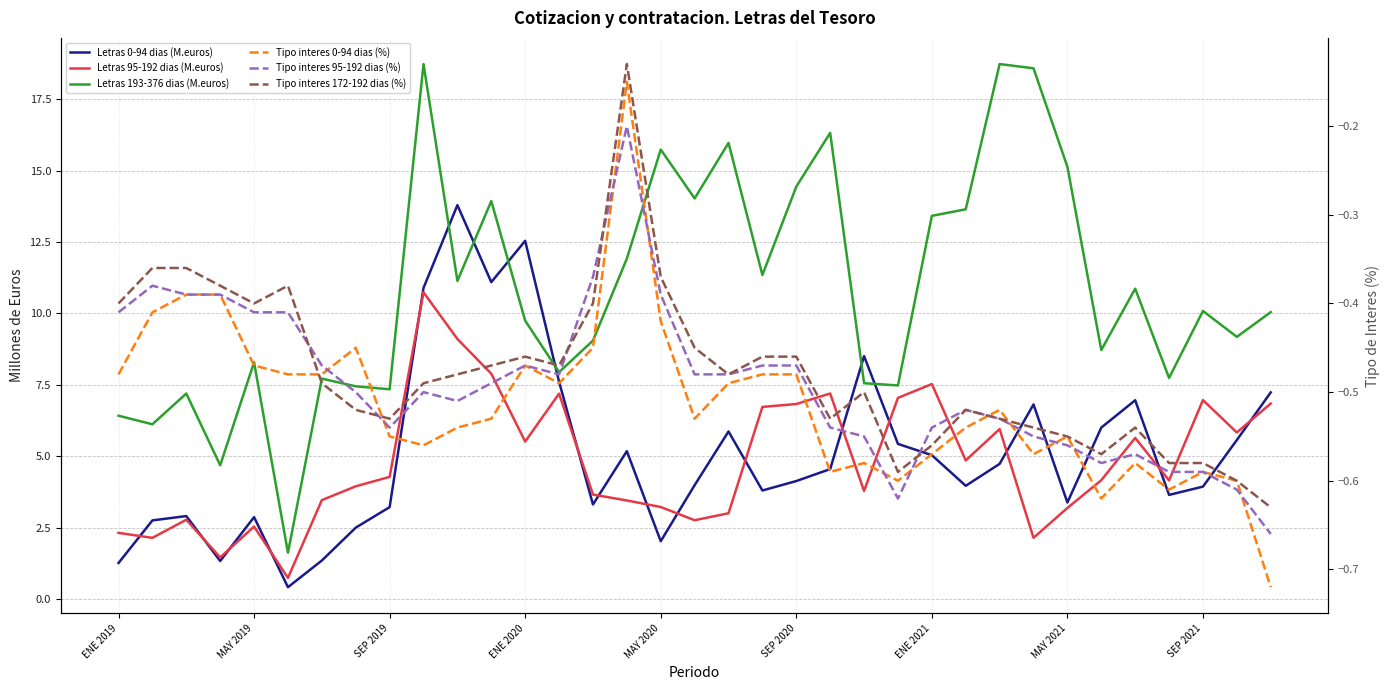

True or false: Letras 95-192 dias (M.euros) has more than 2 interior local peaks.

True